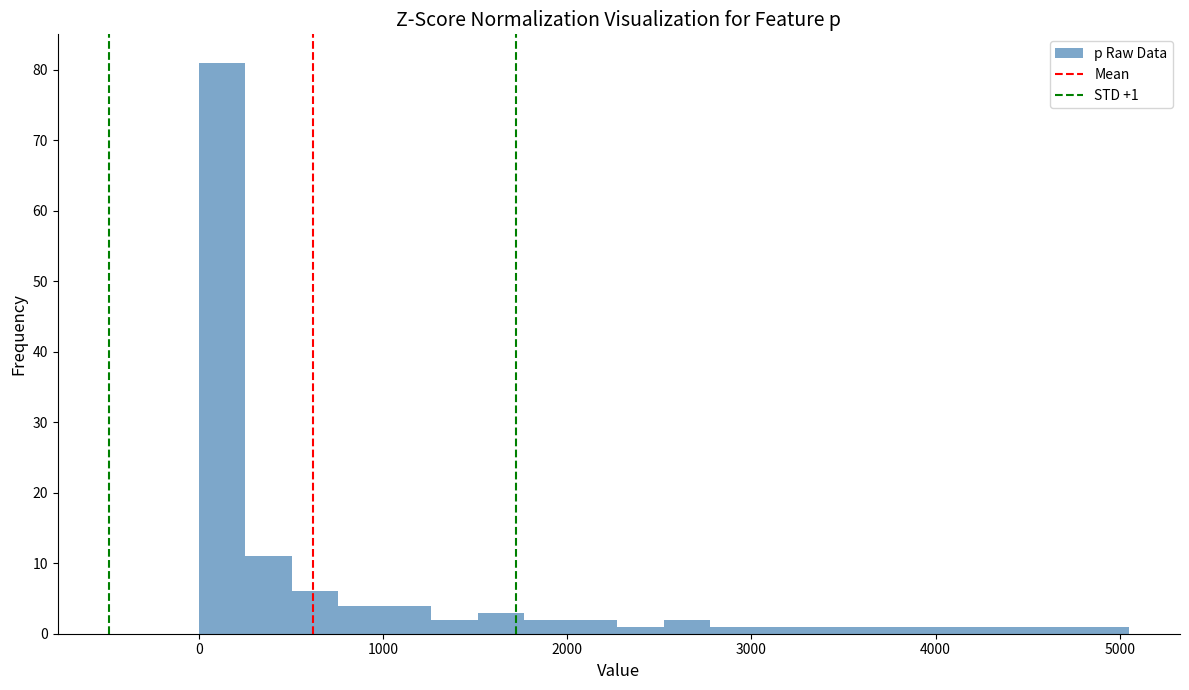

Read against the x-axis, roughly where is the centre of the tallest bar?

100